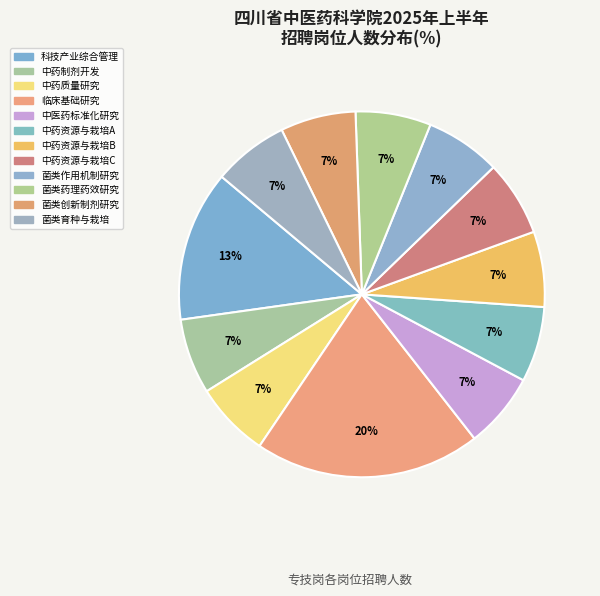

How many segments does this pie chart have?

12